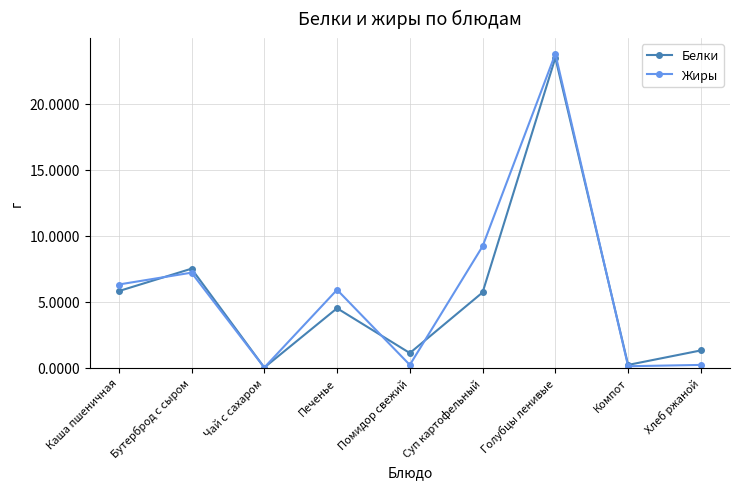

Reading left to right, list all the values displayed in this chart.

Белки: Каша пшеничная=5.8	Бутерброд с сыром=7.5	Чай с сахаром=0.0	Печенье=4.5	Помидор свежий=1.1	Суп картофельный=5.7	Голубцы ленивые=23.5	Компот=0.2	Хлеб ржаной=1.3
Жиры: Каша пшеничная=6.3	Бутерброд с сыром=7.2	Чай с сахаром=0.0	Печенье=5.9	Помидор свежий=0.2	Суп картофельный=9.2	Голубцы ленивые=23.8	Компот=0.1	Хлеб ржаной=0.2